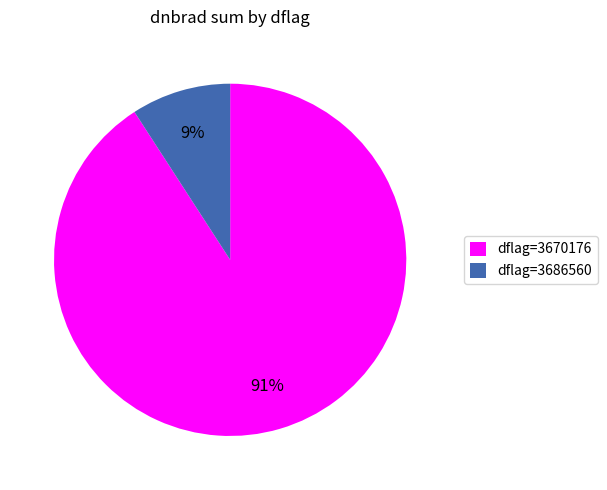

Is there a majority slice in this chart?

Yes